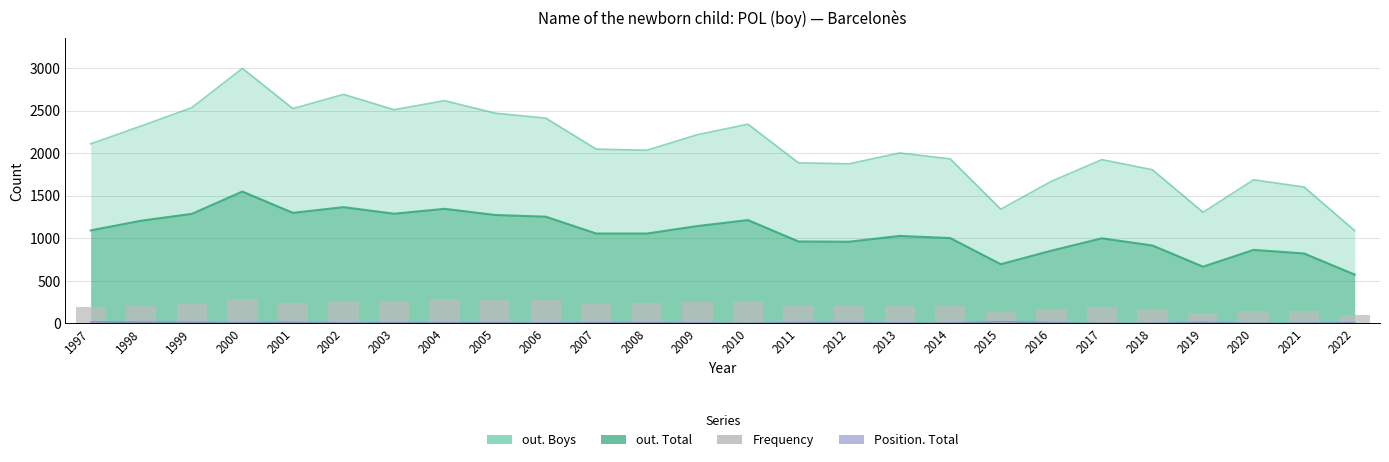

Reading right to left, transcribe all the data shown in this chart.

2022=96	2021=142	2020=150	2019=122	2018=173	2017=197	2016=170	2015=140	2014=200	2013=205	2012=202	2011=208	2010=268	2009=252	2008=245	2007=233	2006=273	2005=273	2004=283	2003=263	2002=266	2001=240	2000=286	1999=228	1998=206	1997=194